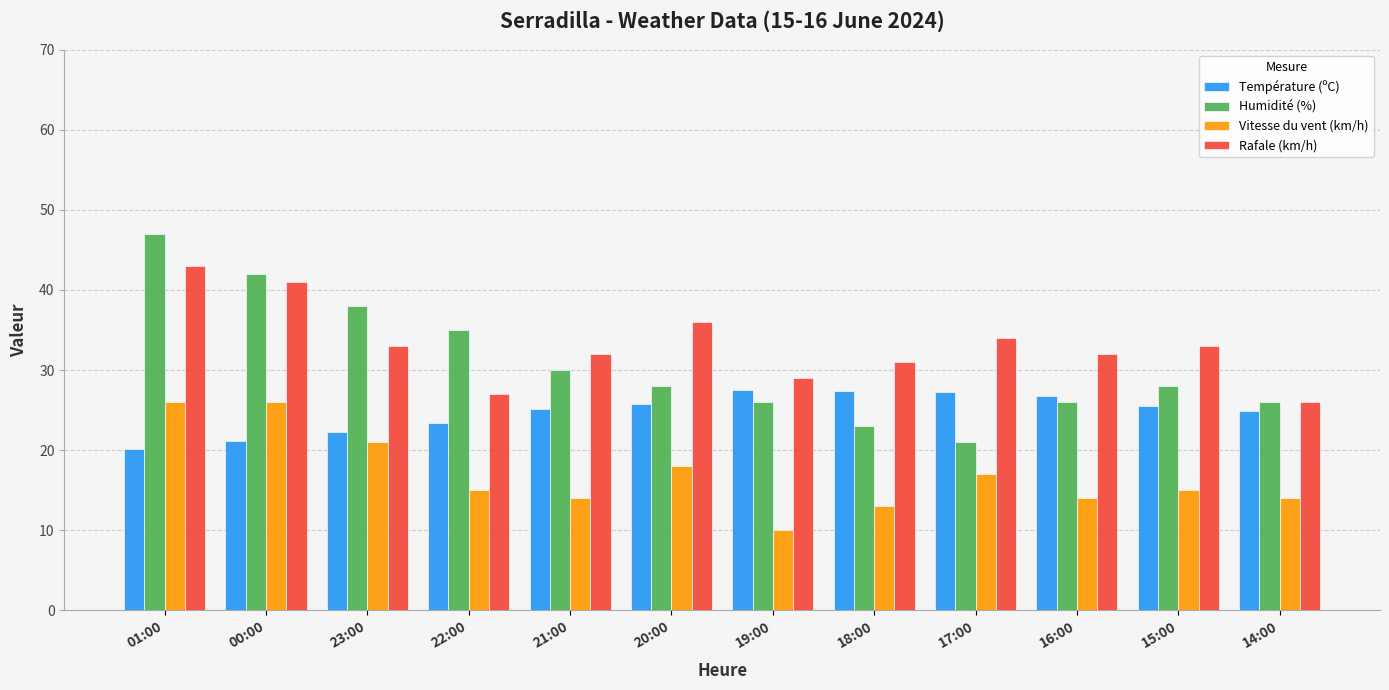

Which series has the largest range (max minus min)?

Humidité (%)